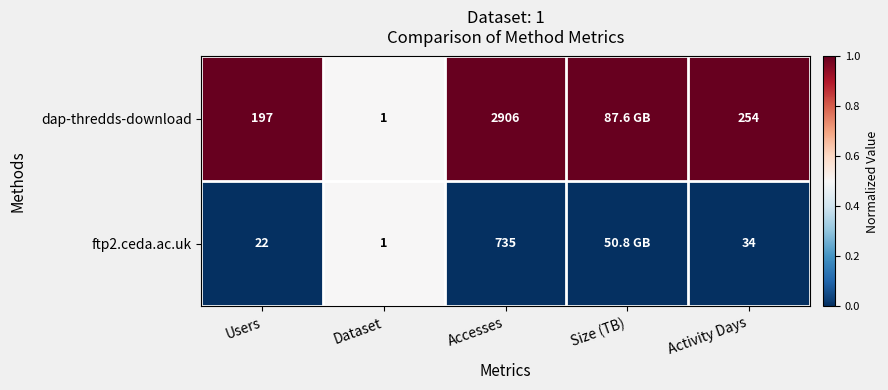

What is the difference between the ftp2.ceda.ac.uk values at Activity Days and Users?

12